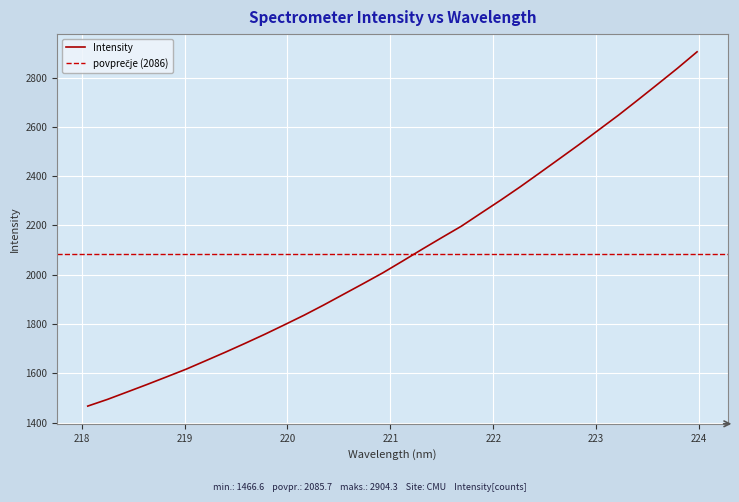

What is the ratio of the value at 220.5444 to the value at 219.0156?

1.2